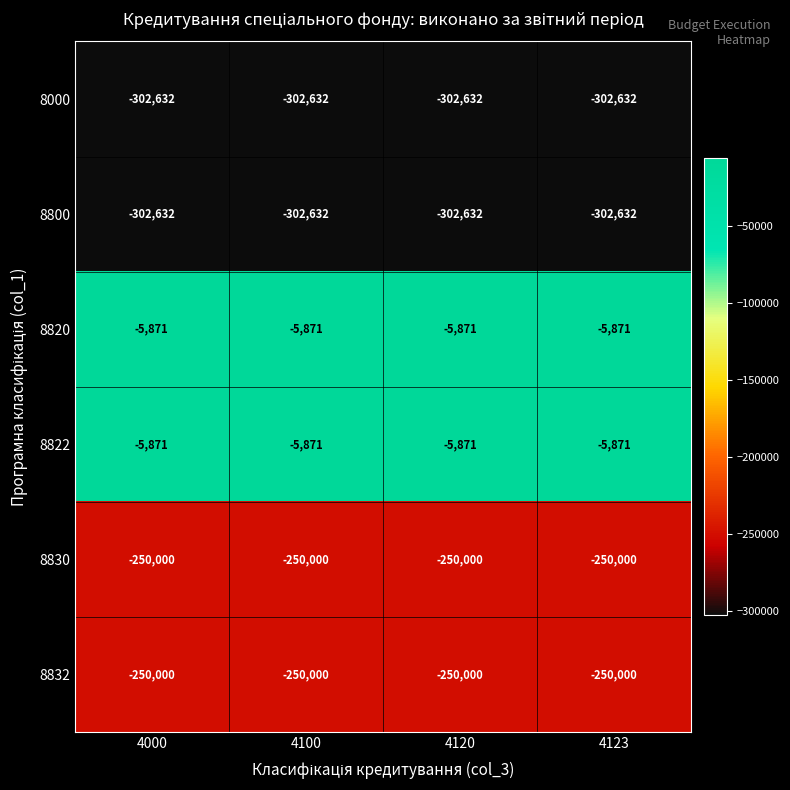

What is the lowest value of the 8832 series?

-250000